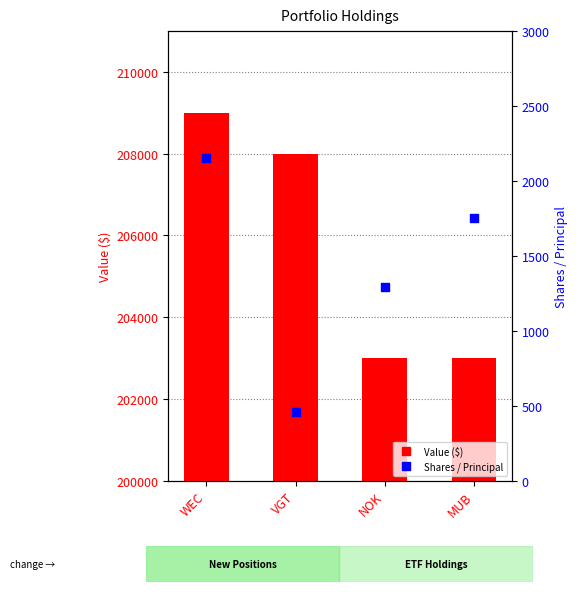

Which series has the largest total across all categories?

Value ($)